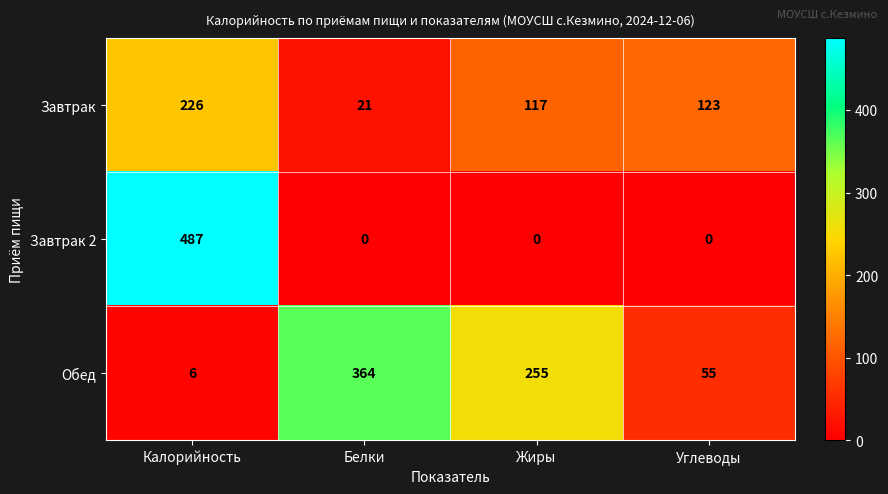

Reading left to right, extract all data points from this chart.

Завтрак: Калорийность=226	Белки=21	Жиры=117	Углеводы=123
Завтрак 2: Калорийность=487	Белки=0	Жиры=0	Углеводы=0
Обед: Калорийность=6	Белки=364	Жиры=255	Углеводы=55